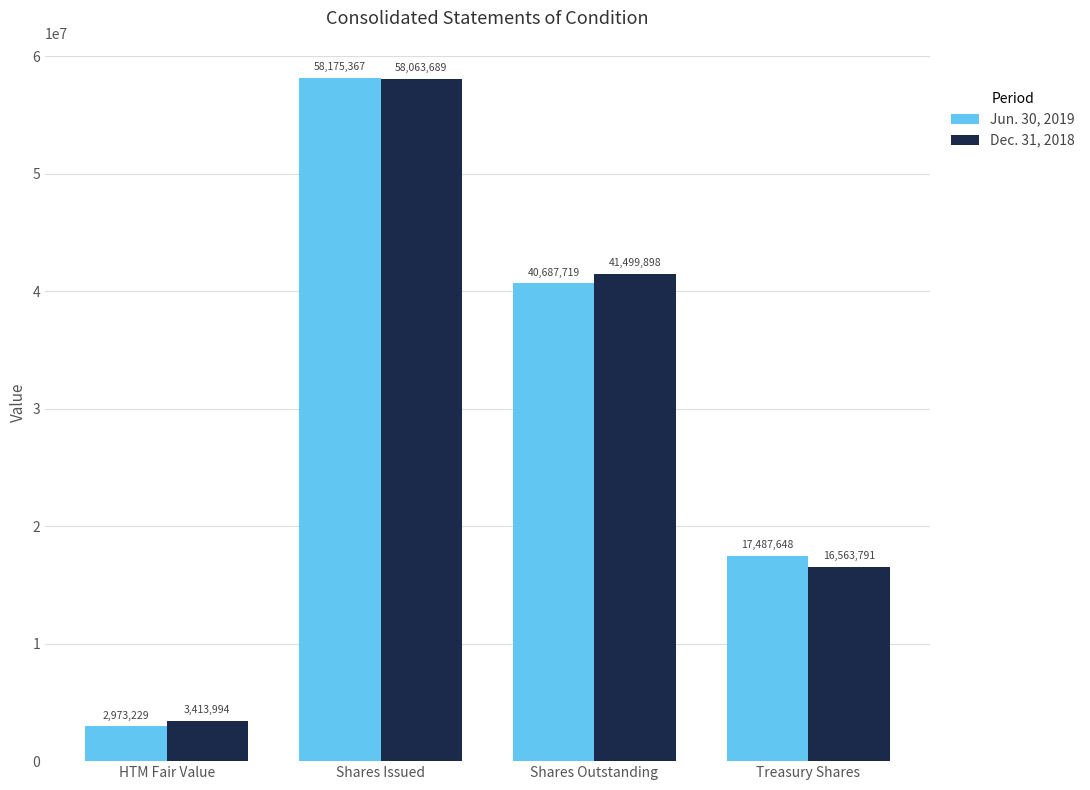

Are the bars grouped side by side (vs. stacked)?

Yes